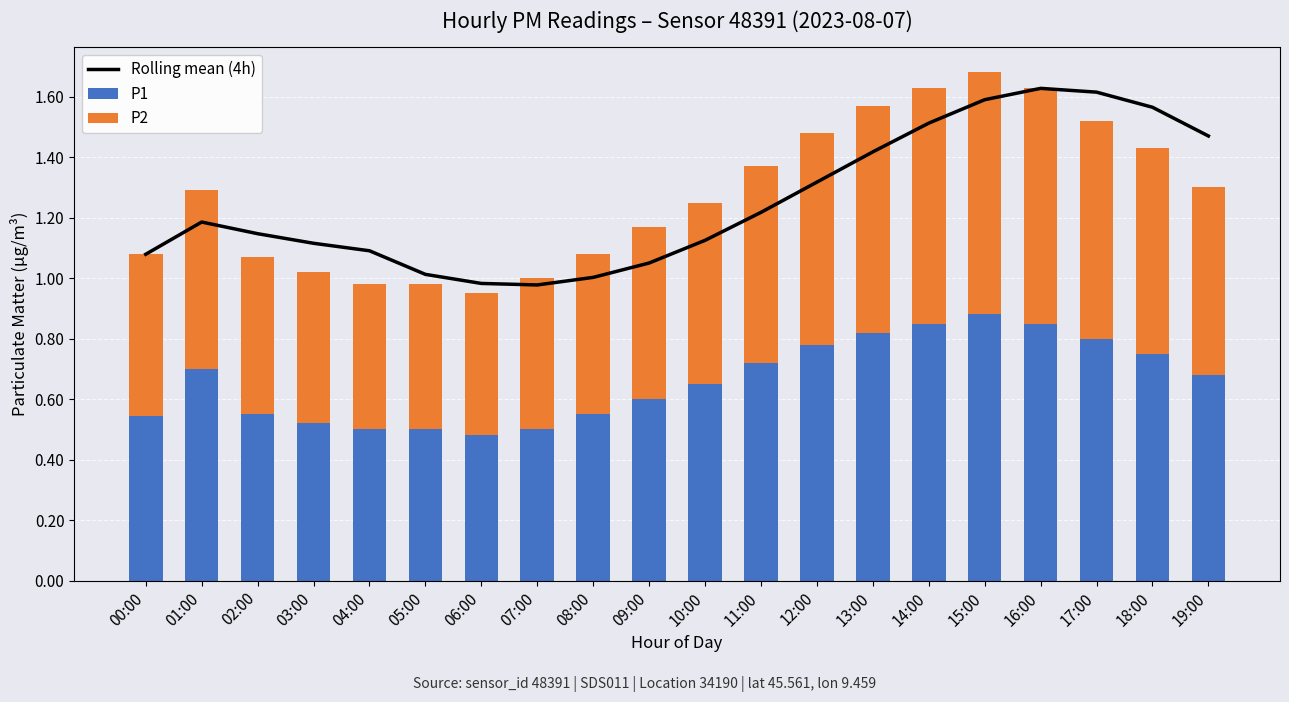

Is the value of P2 at 01:00 greater than the value of Rolling mean (4h) at 02:00?

No